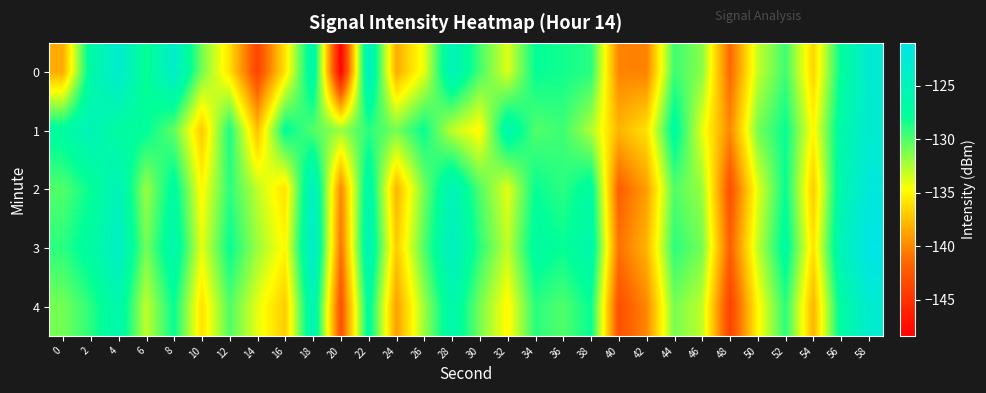

Which series has the largest total across all categories?

3